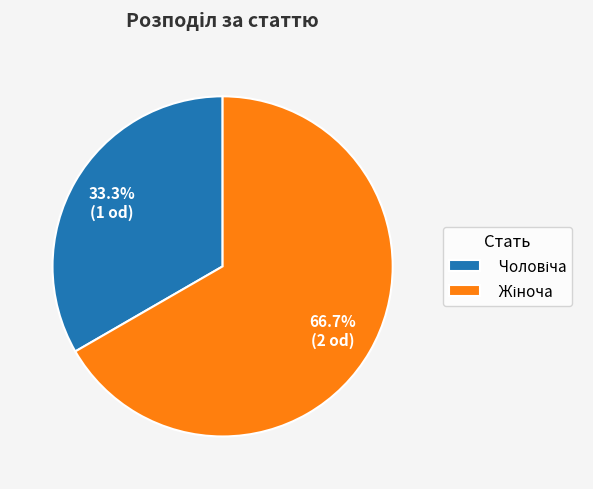

How many slices are in this pie chart?

2